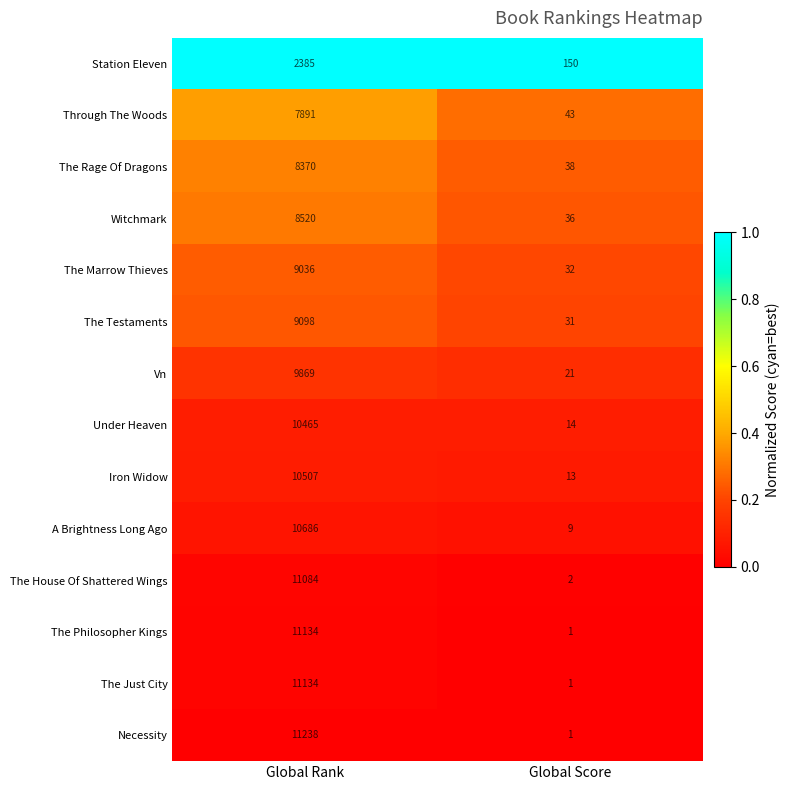

Rank the categories by Under Heaven value from highest to lowest.

Global Rank, Global Score